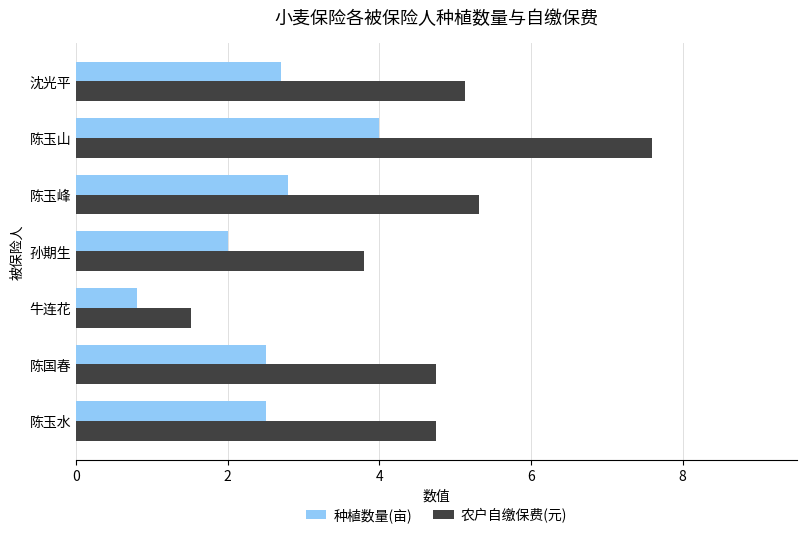

Read the 农户自缴保费(元) value at 孙期生.

3.8